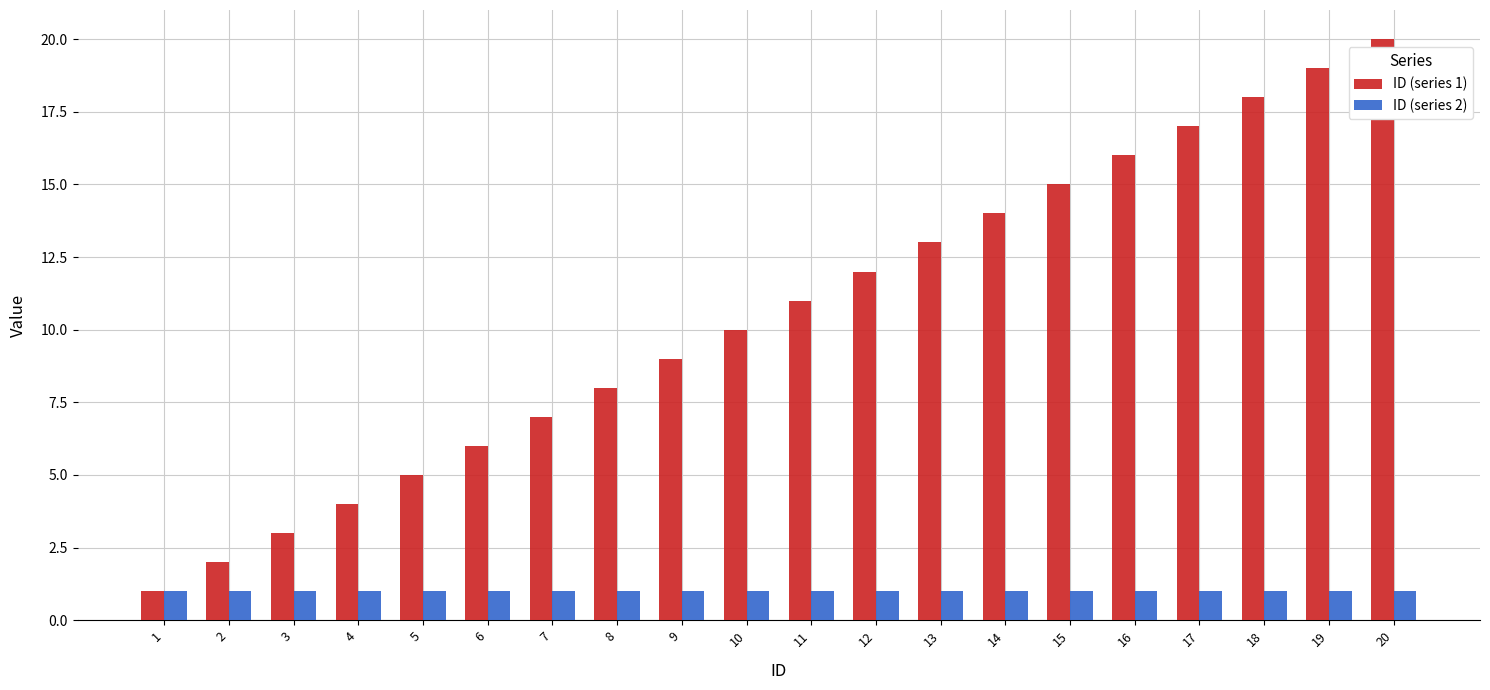

Which category has the lowest value in the ID (series 1) series?

1